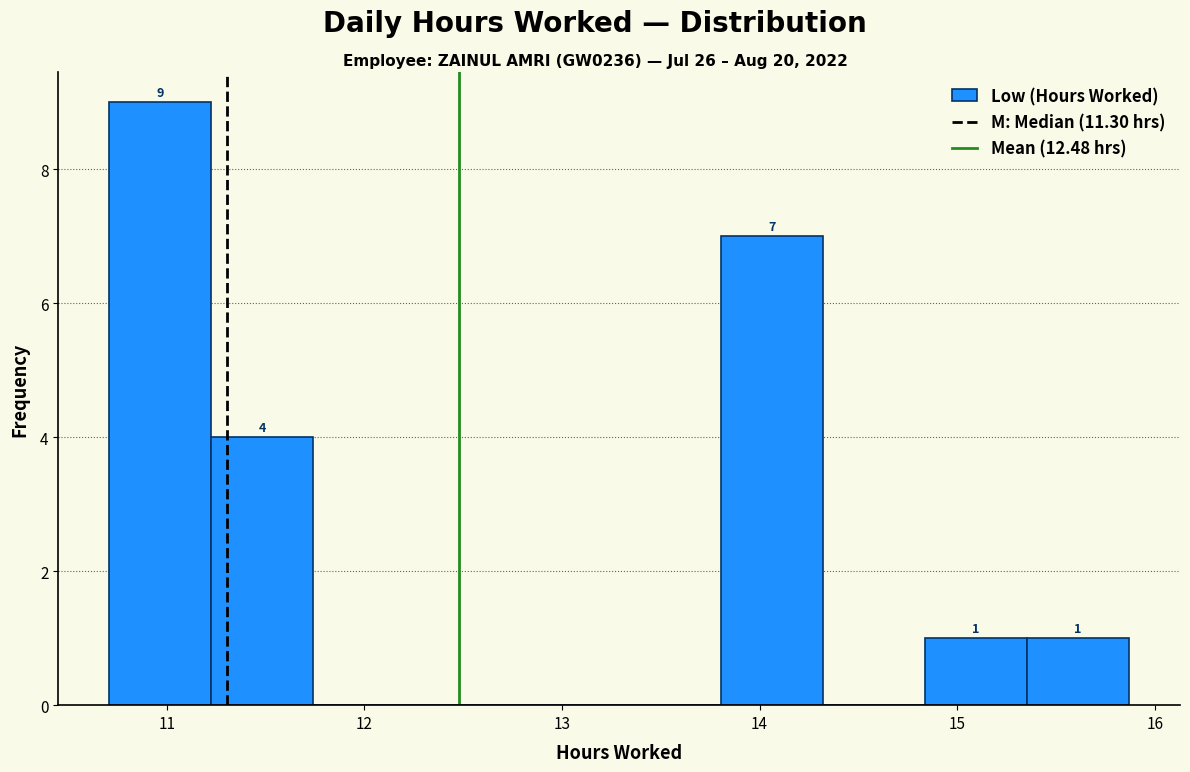

Over which range of the x-axis is the bar tallest?

10.7 to 11.2